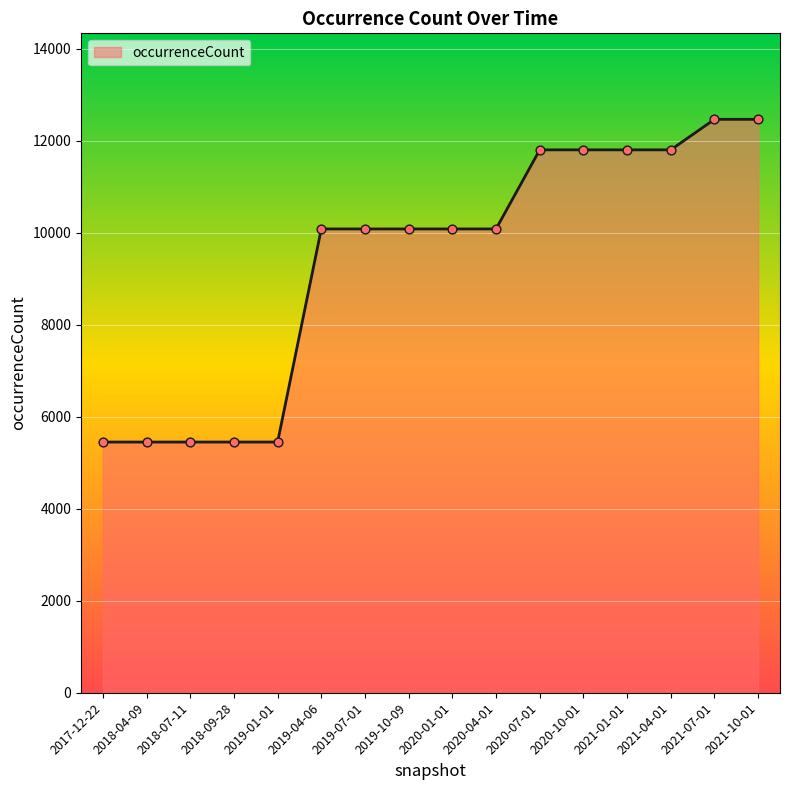

What is the ratio of the value at 2021-07-01 to the value at 2020-07-01?

1.1